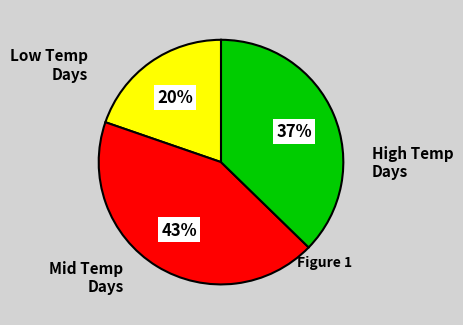

Count the number of slices in the pie.

3